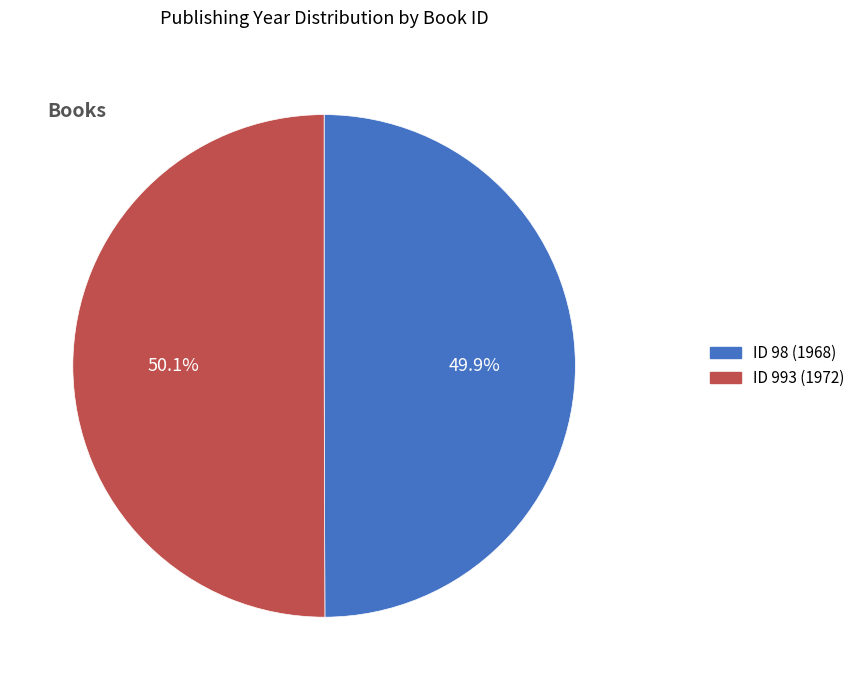

Count the number of slices in the pie.

2